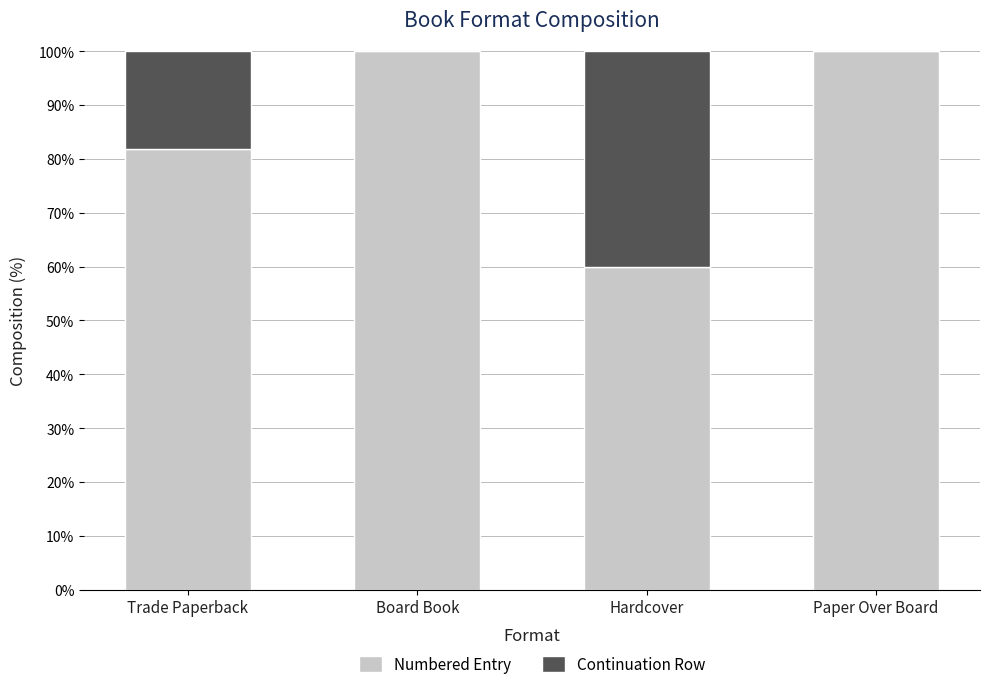

Where is Numbered Entry nearest to the value 80?

Trade Paperback